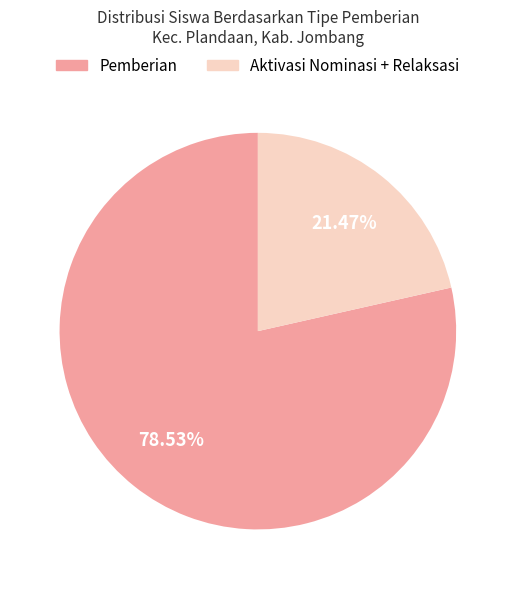

Is there a majority slice in this chart?

Yes